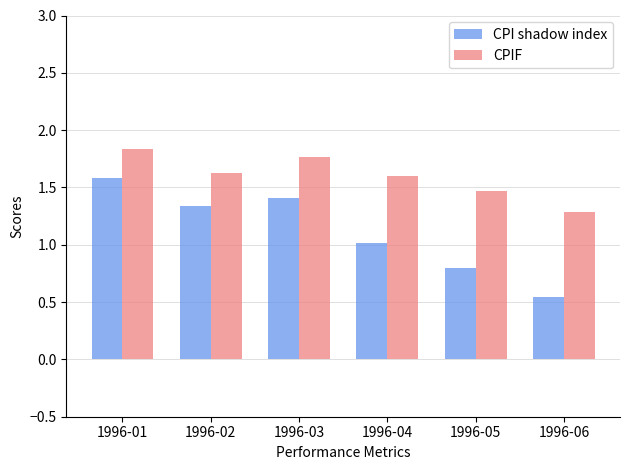

Which series has the largest range (max minus min)?

CPI shadow index